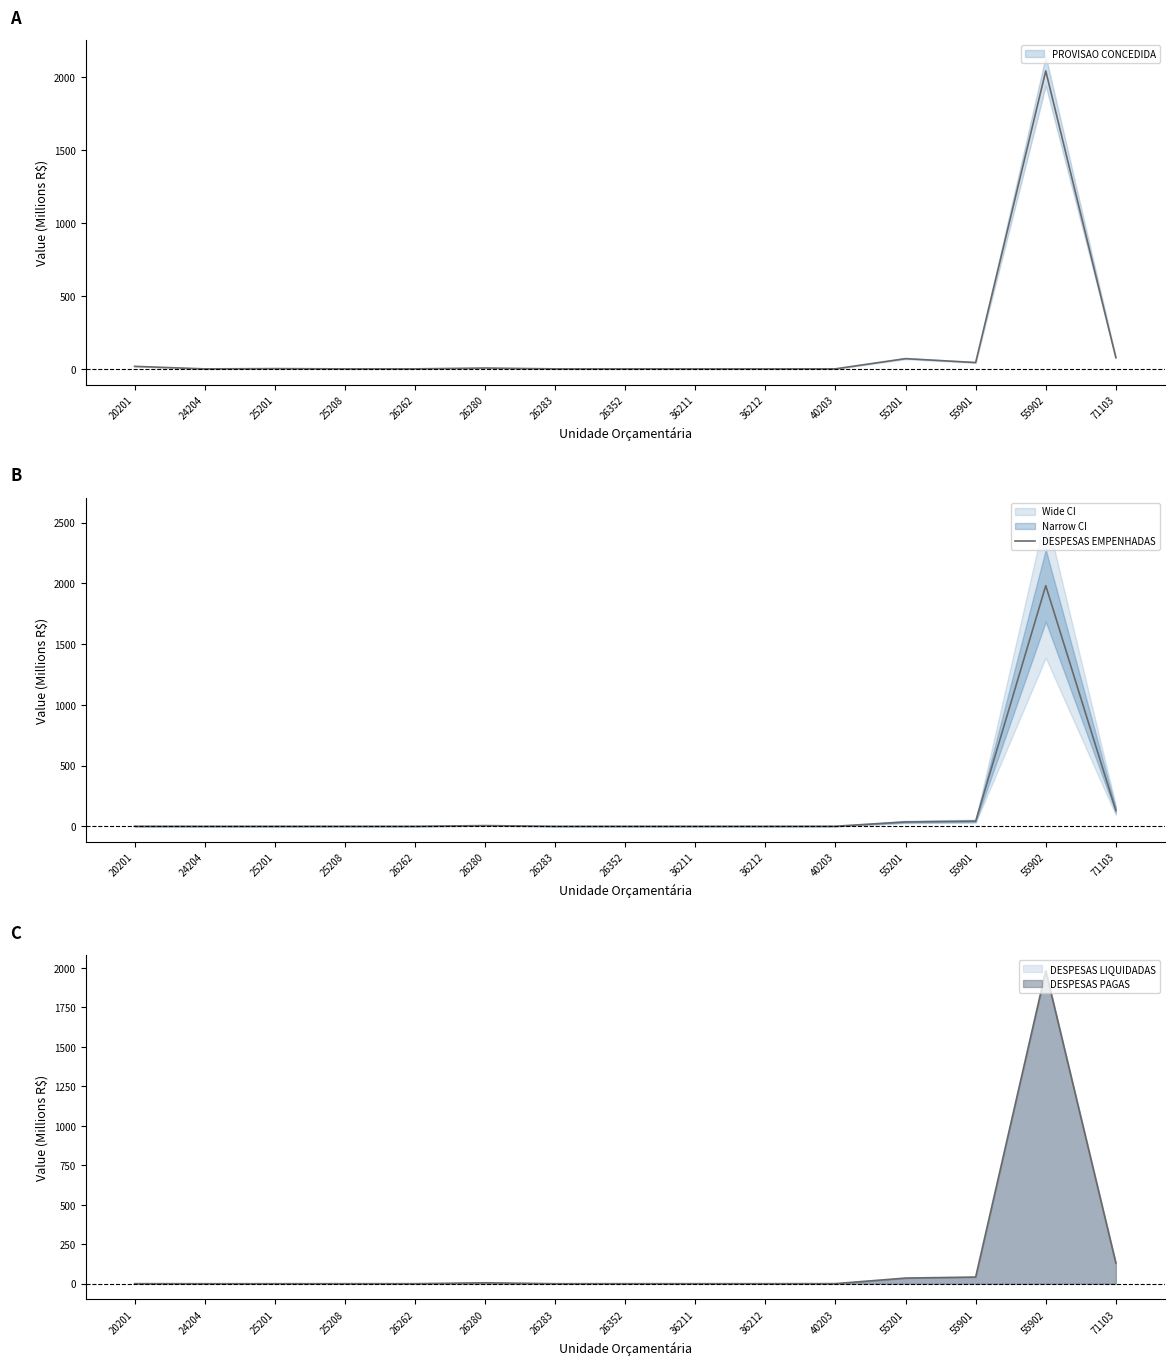

Rank the categories by value from highest to lowest.

55902, 71103, 55901, 55201, 26280, 40203, 20201, 36212, 26352, 25208, 36211, 26262, 26283, 24204, 25201